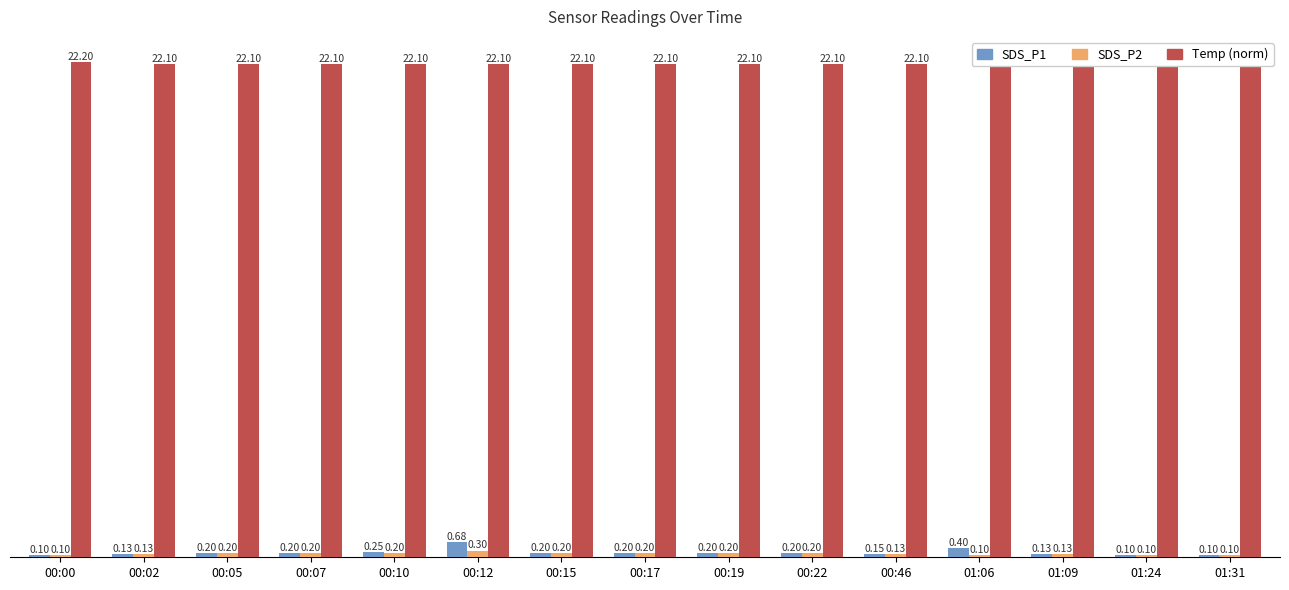

How many groups of bars are there?

15